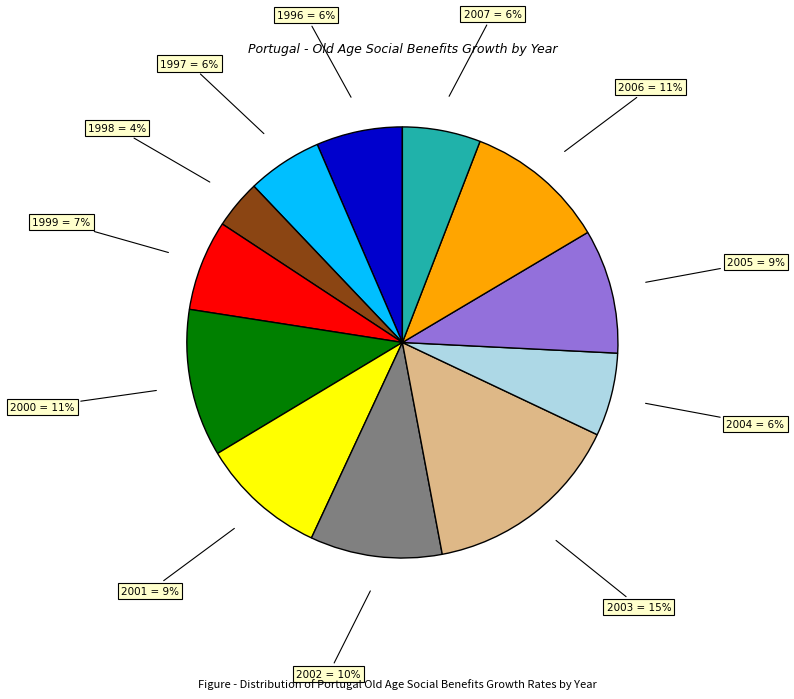

Is there a majority slice in this chart?

No